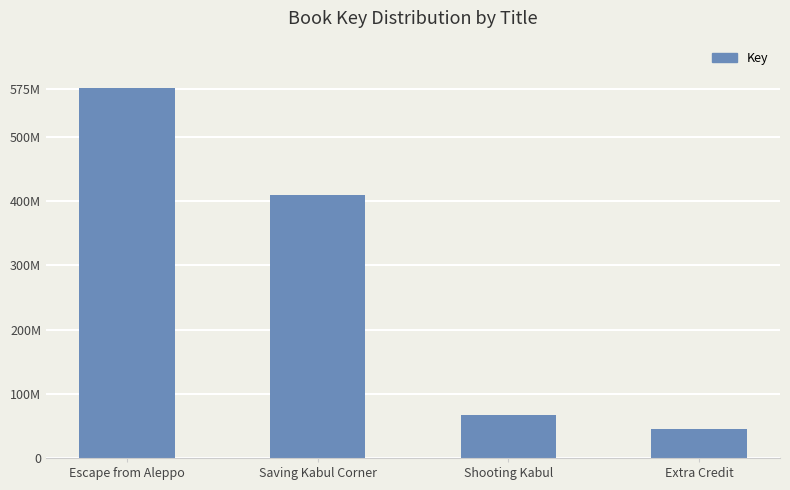

Between Shooting Kabul and Extra Credit, which is larger?

Shooting Kabul